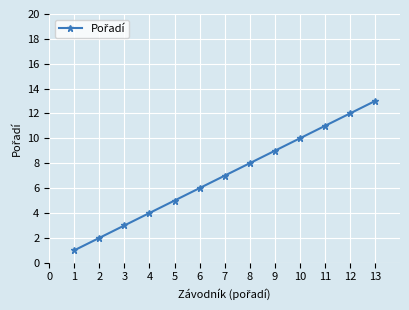

How many series are shown in this chart?

1